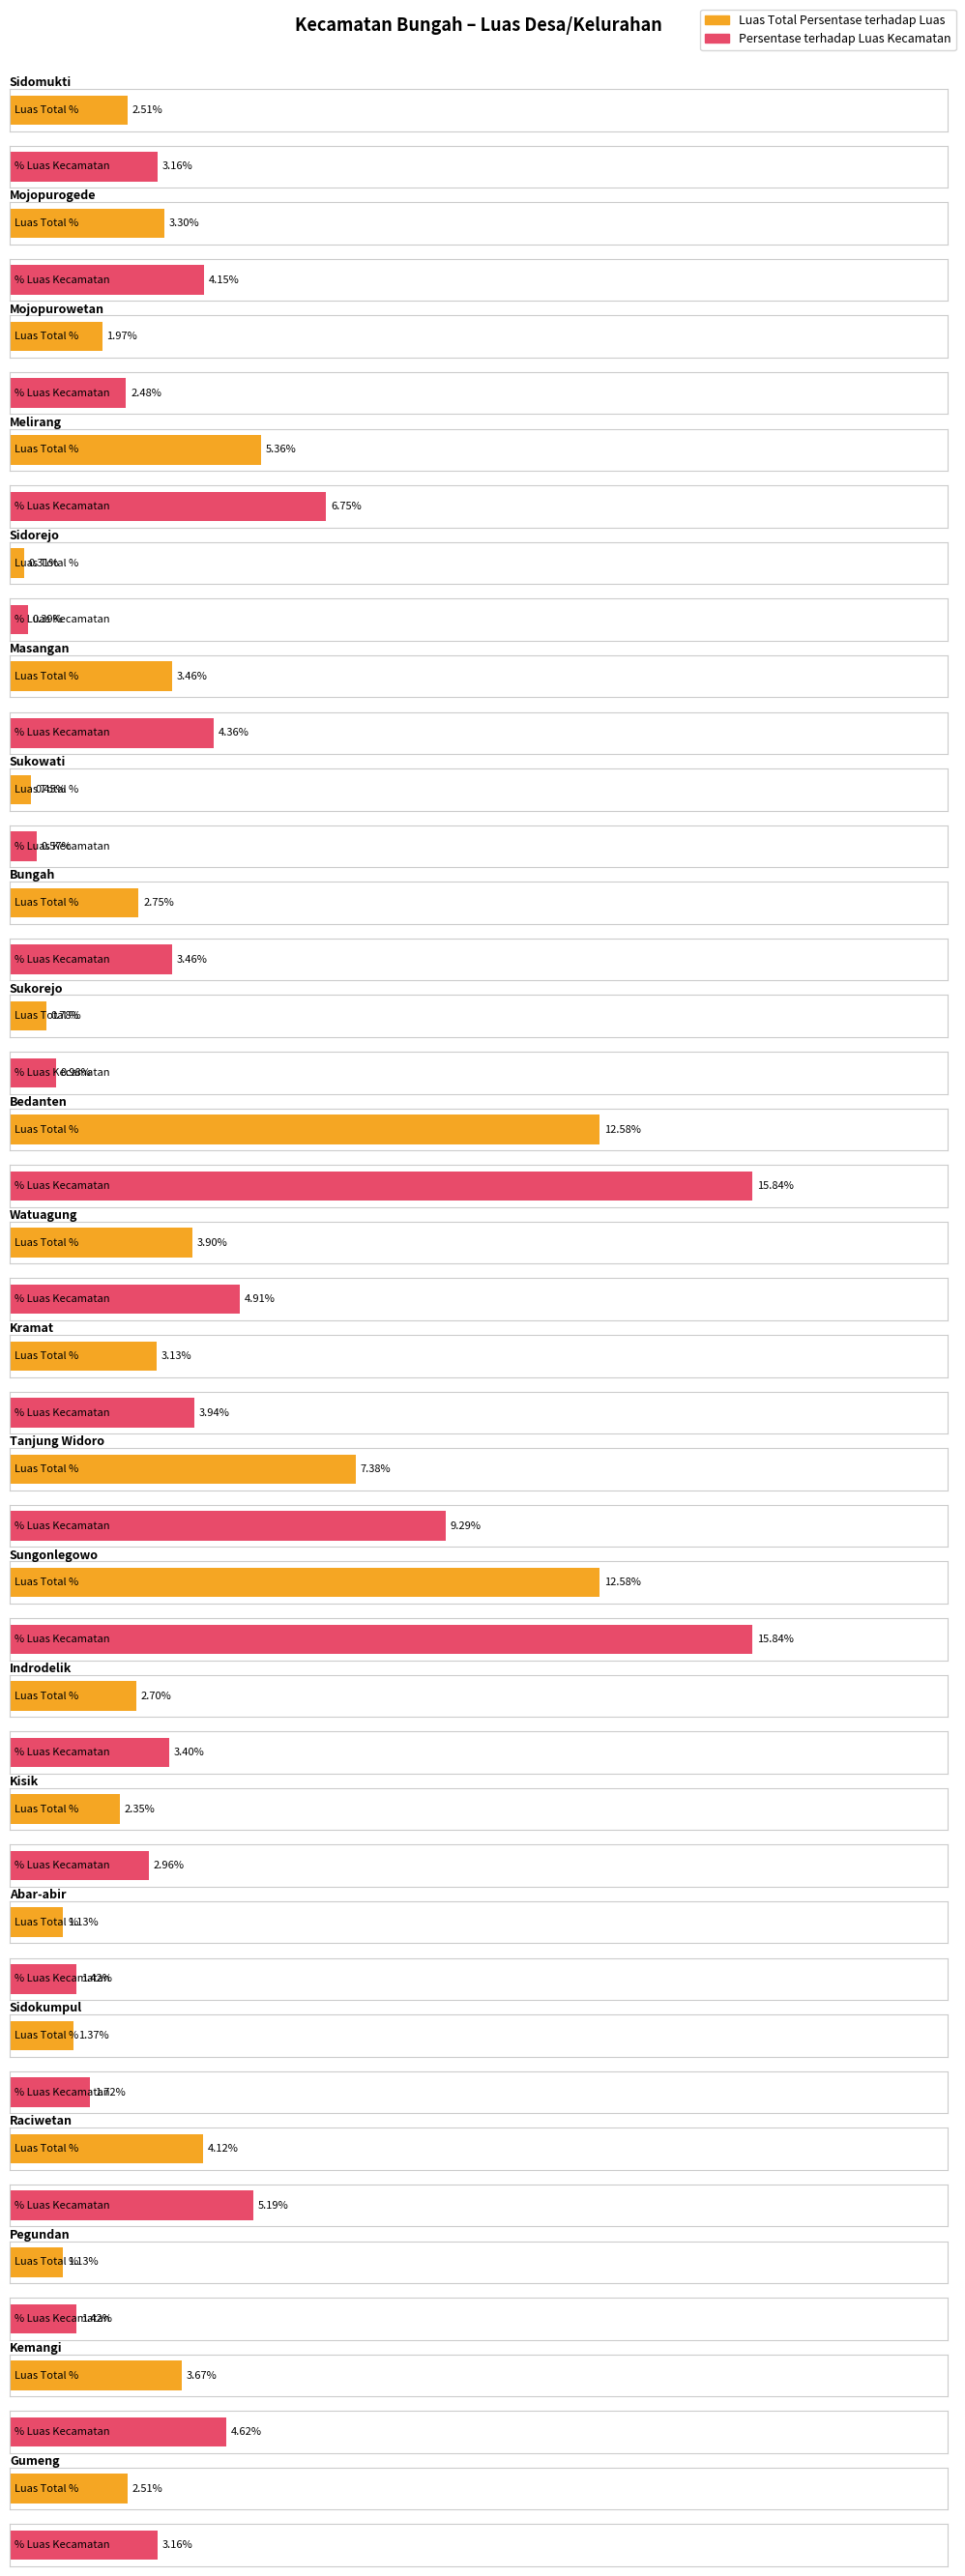

What is the sum of all Persentase terhadap Luas Kecamatan values?

100.0